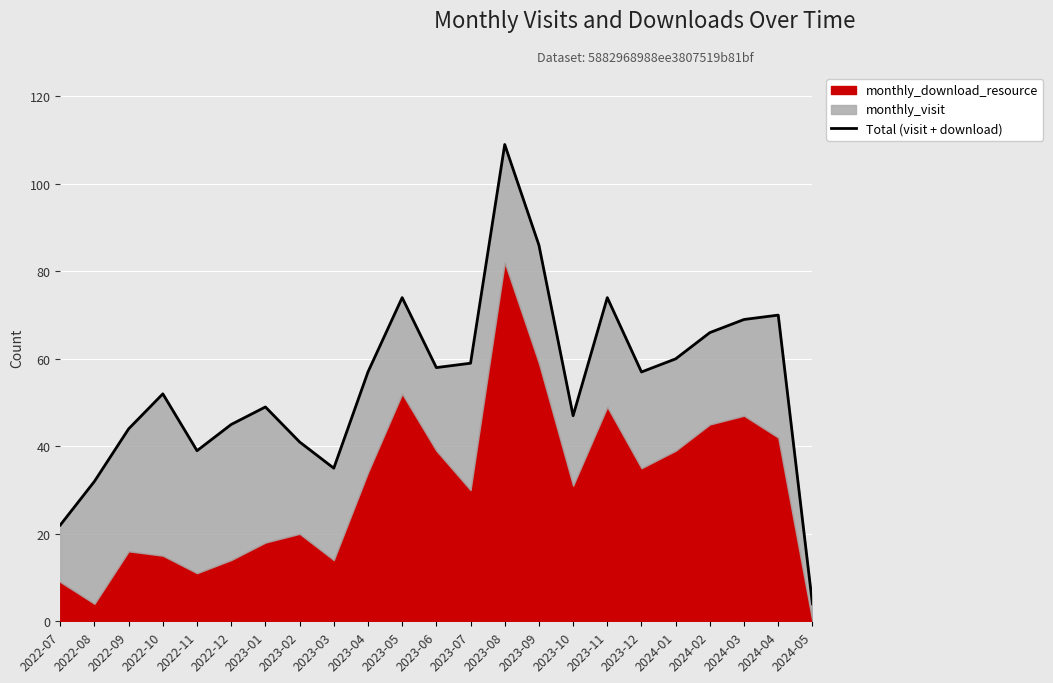

True or false: the data shows 2 at 2024-05.

False